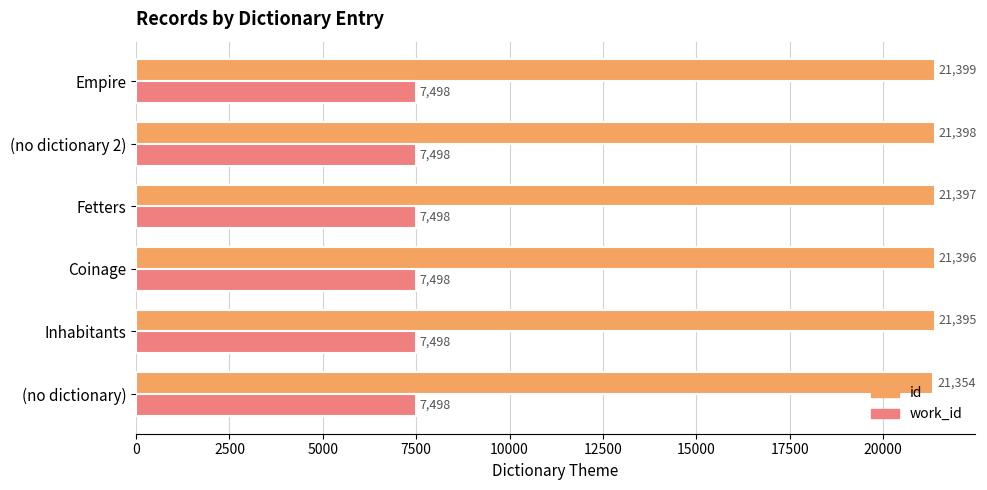

Which series has the widest spread of values?

id